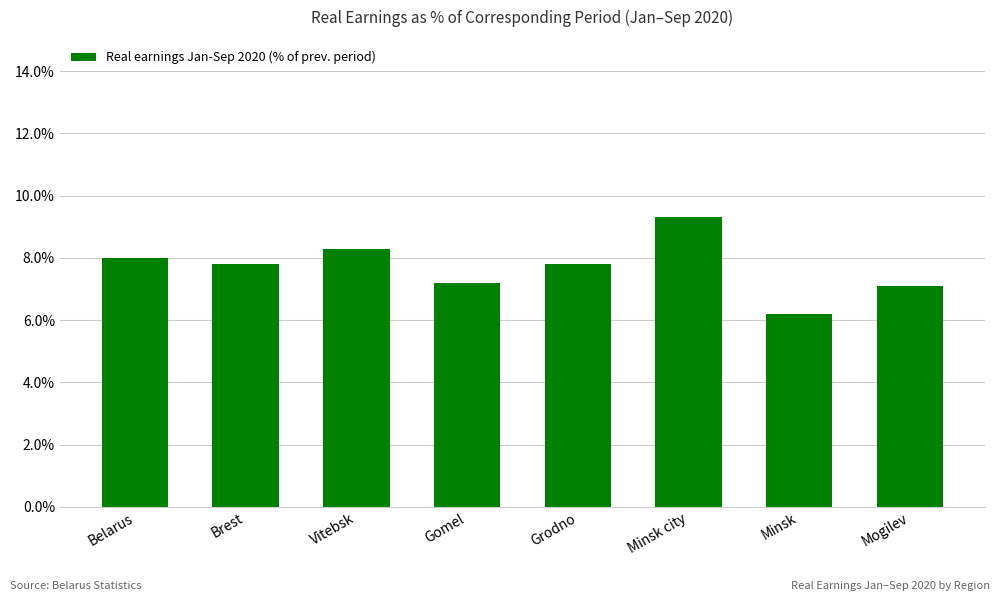

Are the bars horizontal?

No